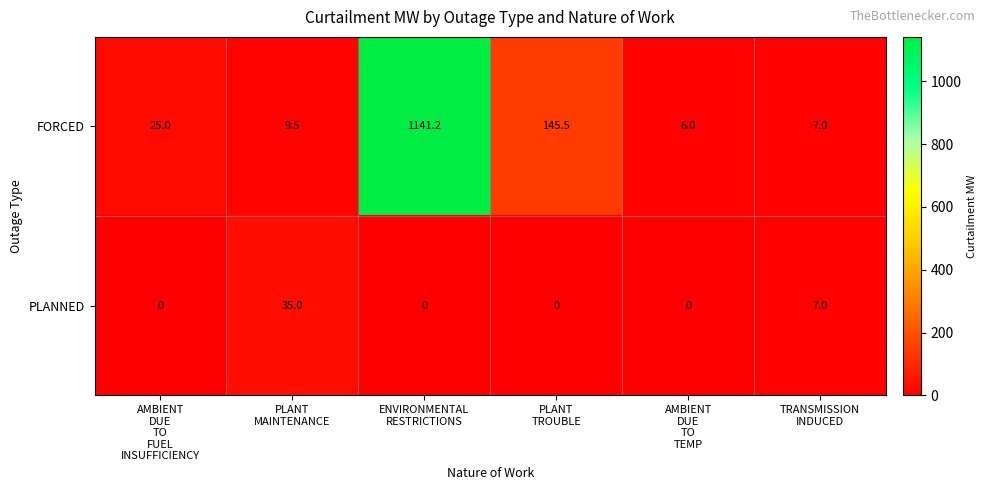

Count the PLANNED values in the range 0 to 7.

5